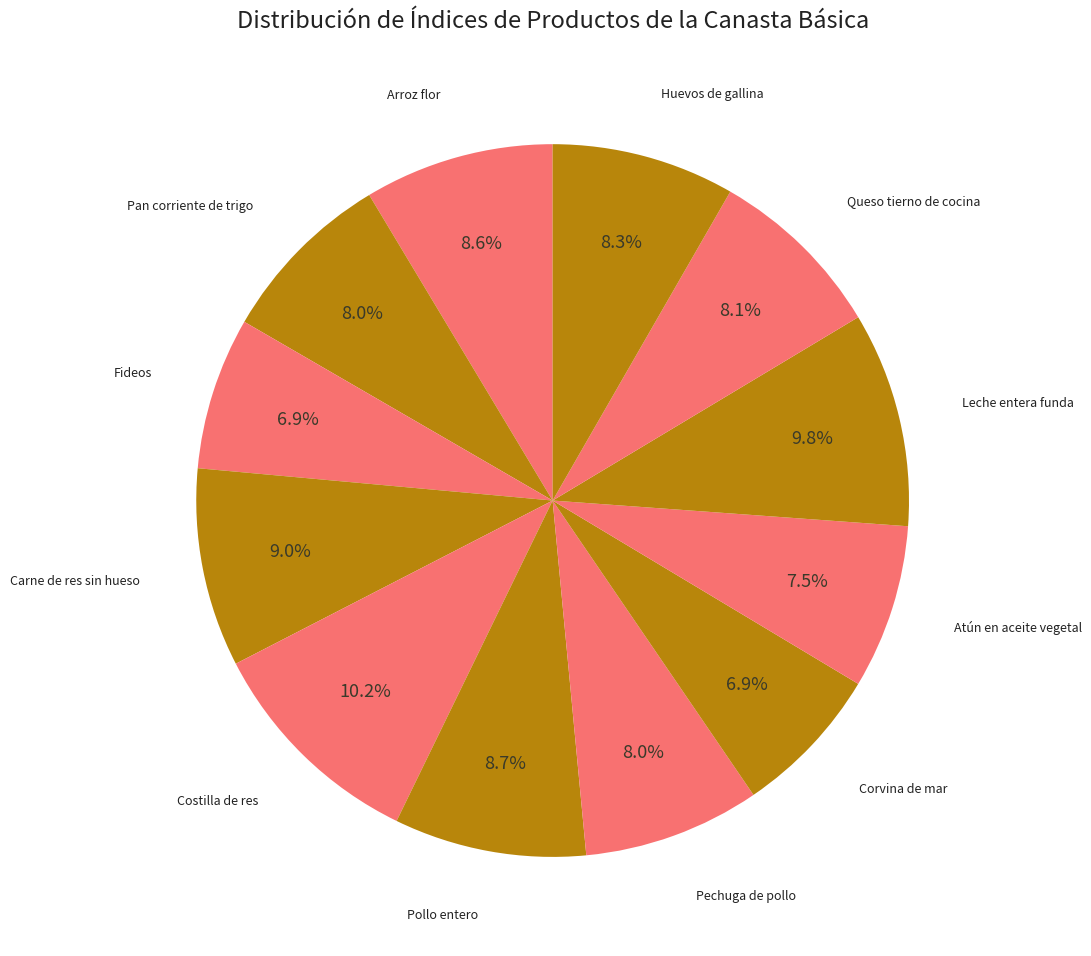

How many slices are in this pie chart?

12